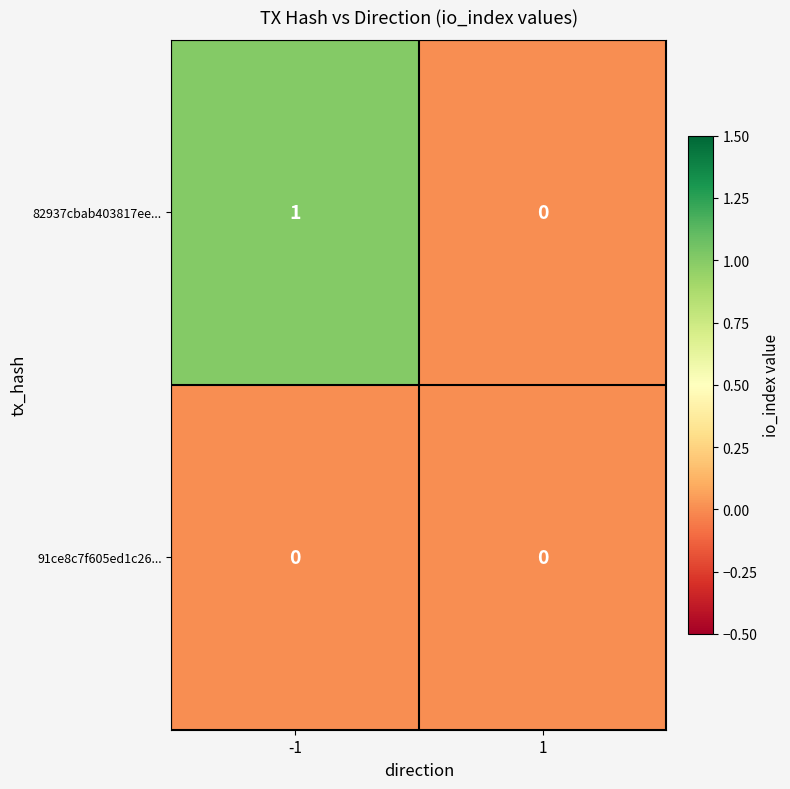

Reading left to right, extract all data points from this chart.

82937cbab403817ee...: -1=1	1=0
91ce8c7f605ed1c26...: -1=0	1=0